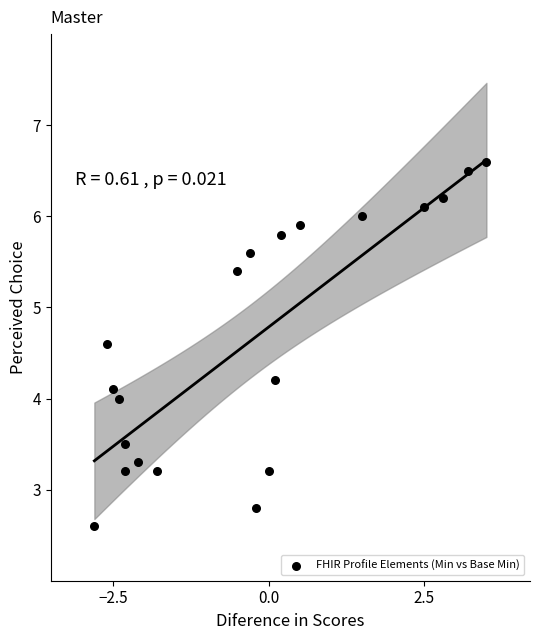

What is the range of X values (max minus min)?

6.3